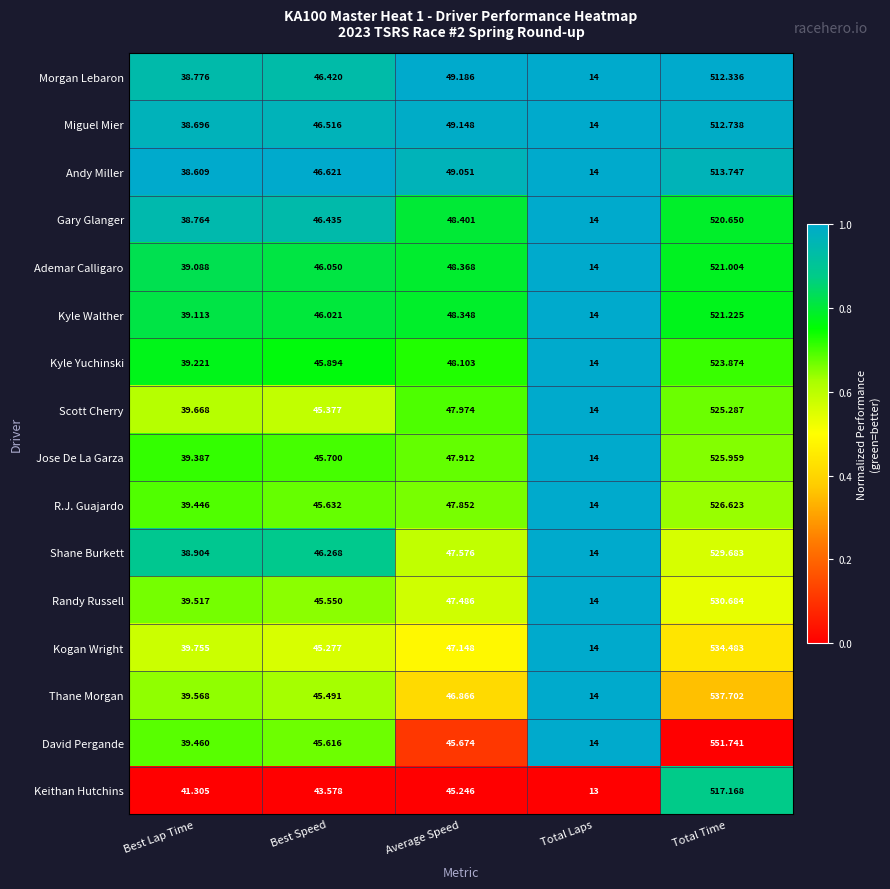

Which category has the highest value in the Miguel Mier series?

Total Time